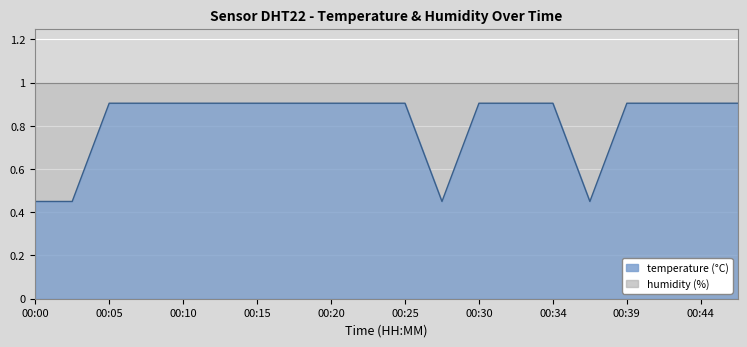

The chart shows a value of 1.4 at 00:10. True or false?

False